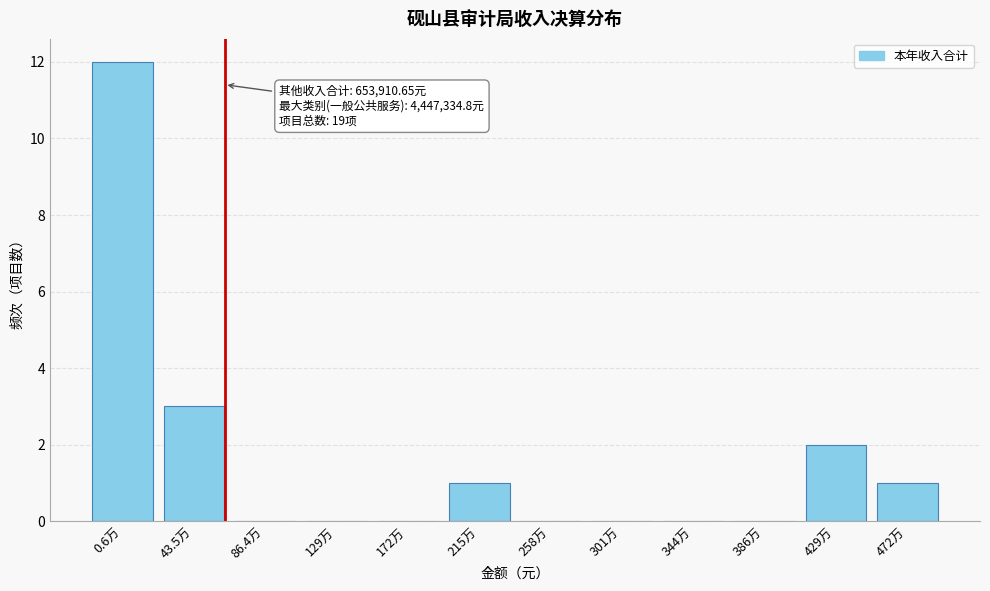

Reading left to right, extract all data points from this chart.

0.6万=12	43.5万=3	86.4万=0	129万=0	172万=0	215万=1	258万=0	301万=0	344万=0	386万=0	429万=2	472万=1